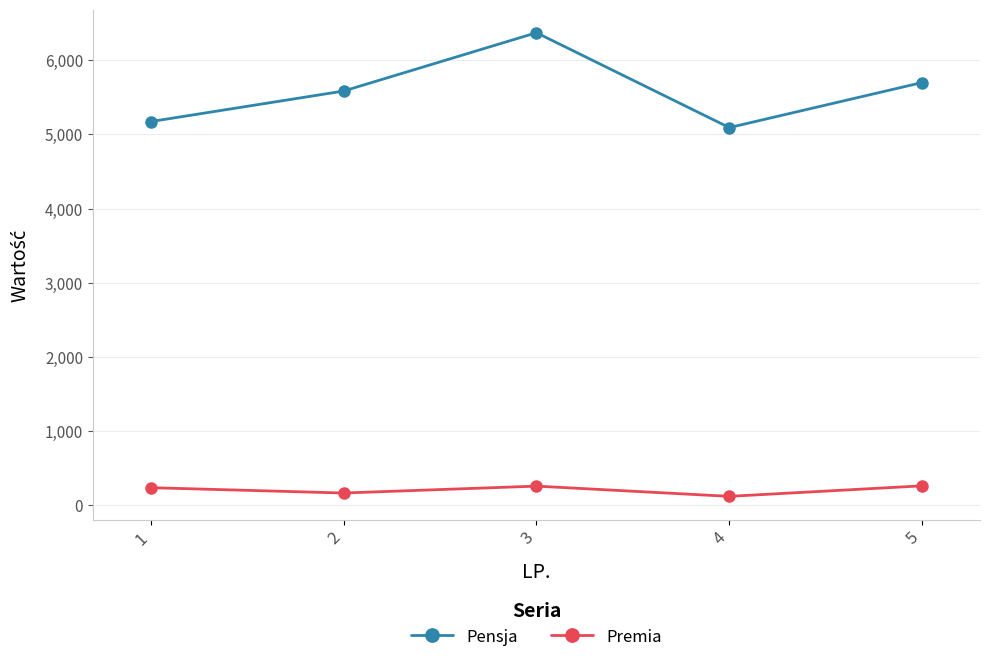

What is the sum of all Premia values?

1032